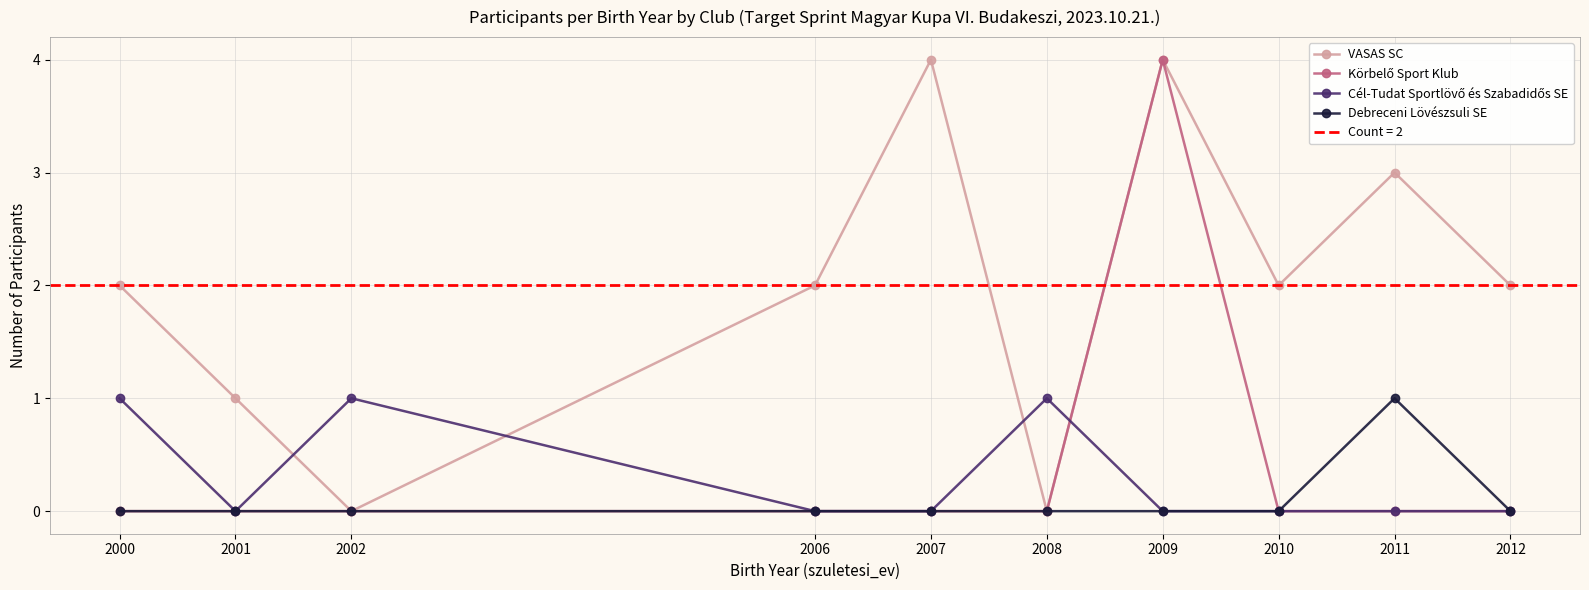

The value of Cél-Tudat Sportlövő és Szabadidős SE at 2008 is 1. True or false?

True